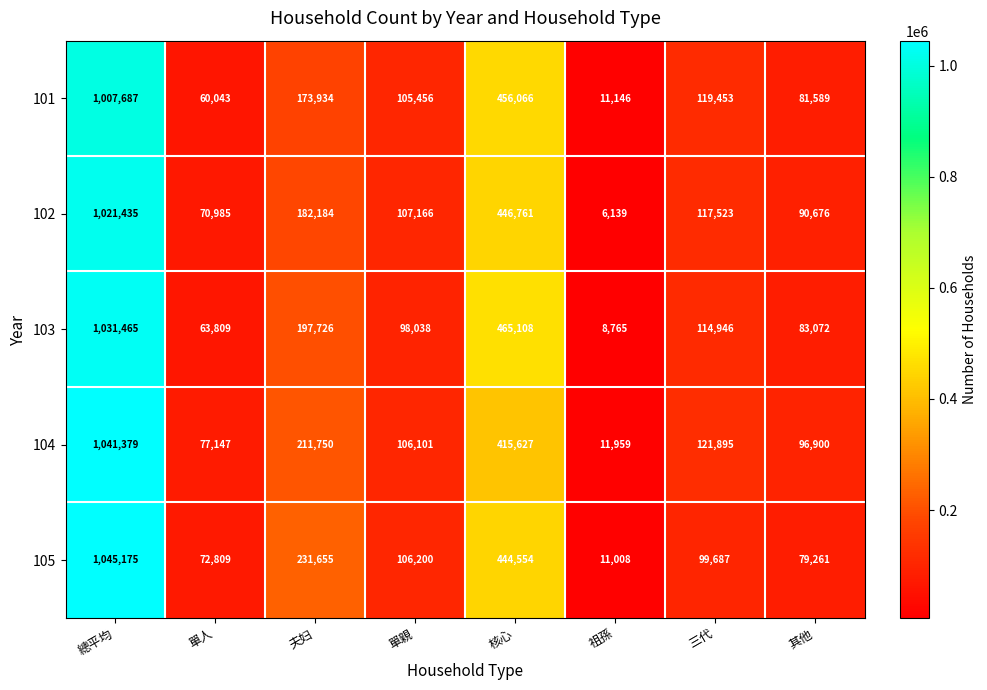

What is the difference between the 102 values at 單親 and 核心?

339595